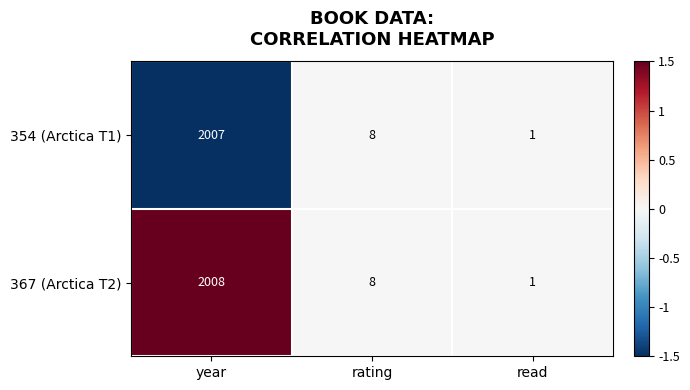

Reading right to left, what are all the values shown in this chart?

354 (Arctica T1): read=1	rating=8	year=2007
367 (Arctica T2): read=1	rating=8	year=2008